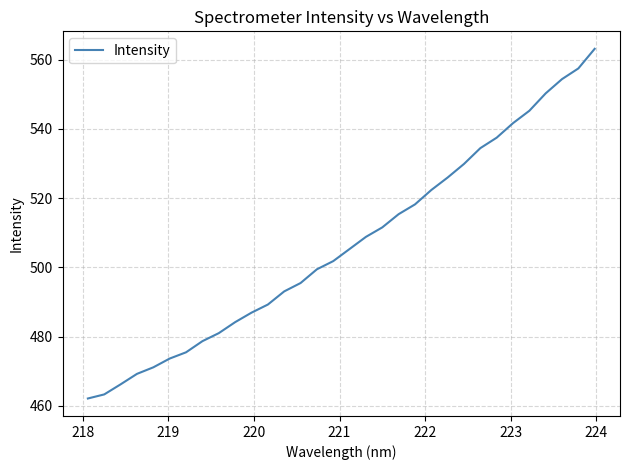

What is the maximum value shown in the chart?

563.1